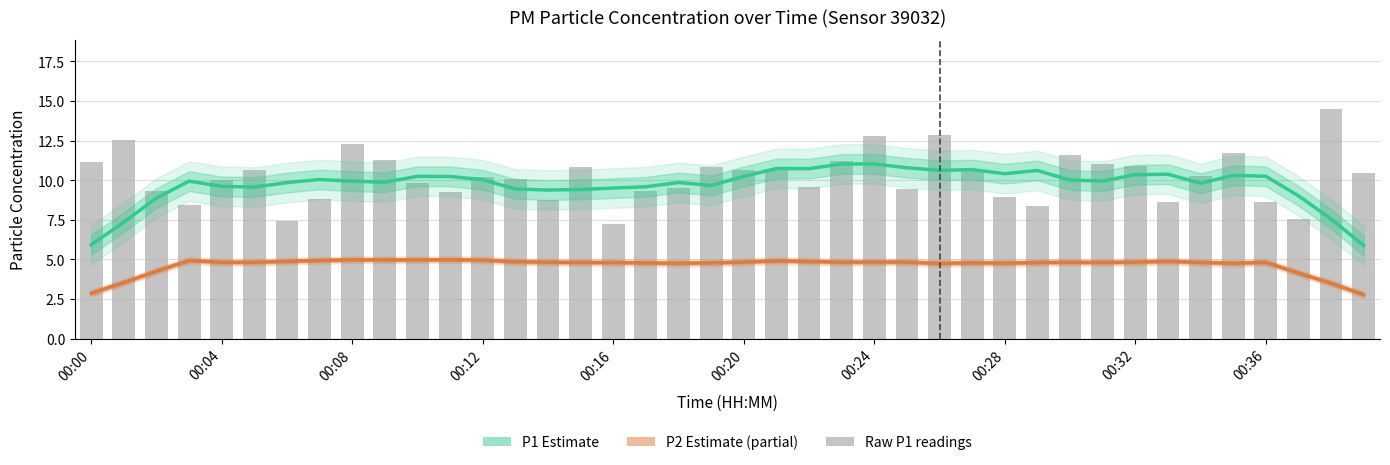

What is the total value across all series at 17?

14.4